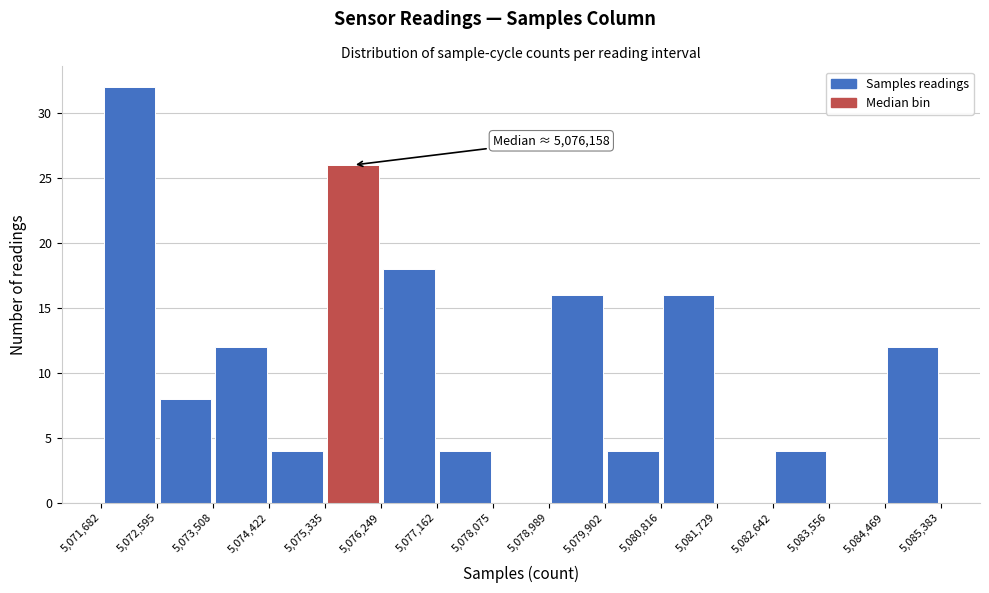

Over which range of the x-axis is the bar tallest?

5,071,682 to 5,072,595